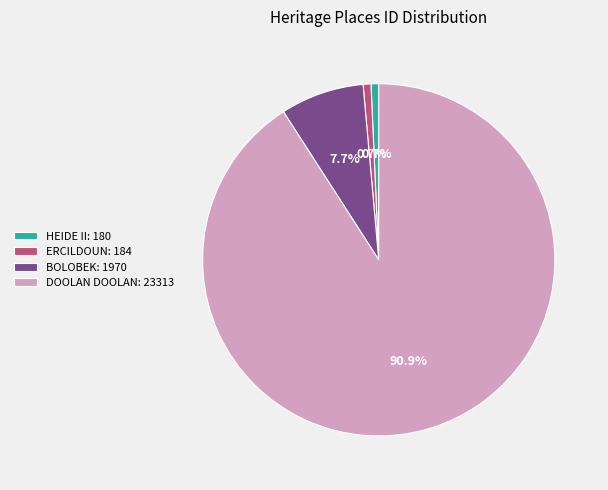

What portion of the pie excludes ERCILDOUN?

99.3%